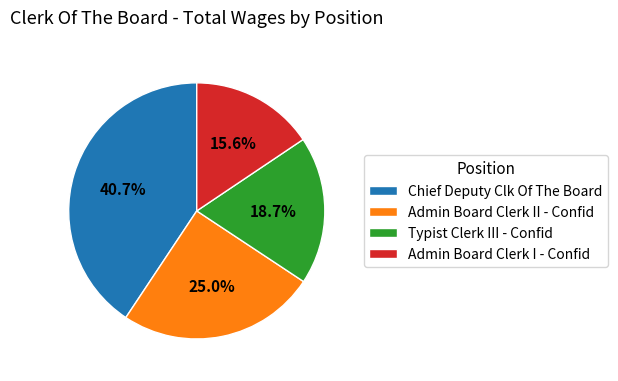

What percentage do Admin Board Clerk I - Confid and Typist Clerk III - Confid together represent?

34.3%